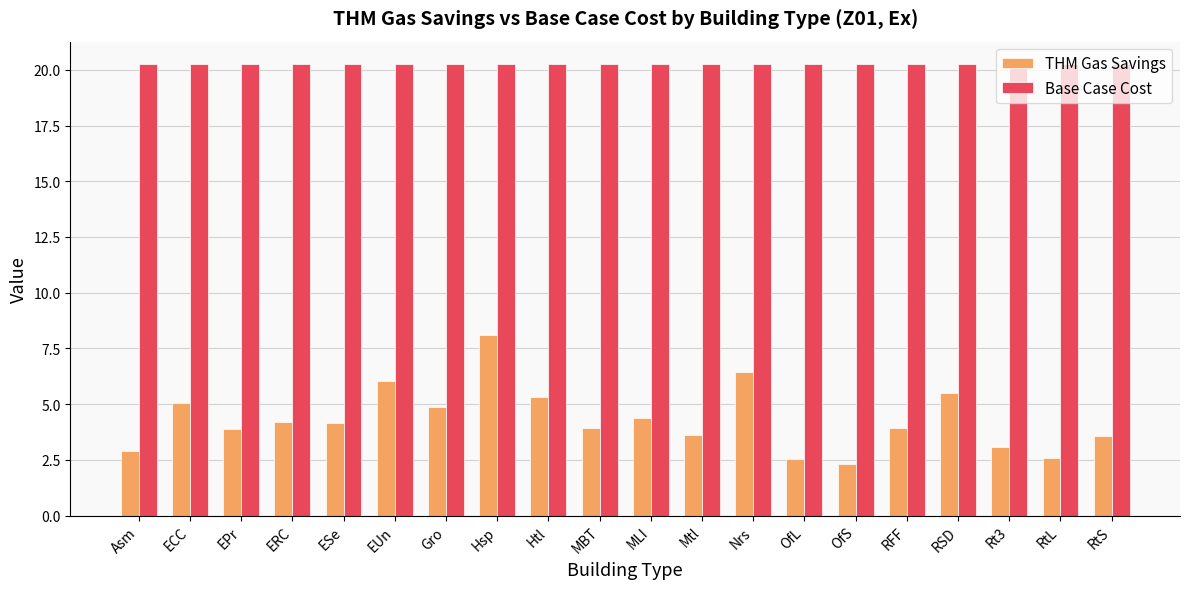

How many data points does each series have?

20